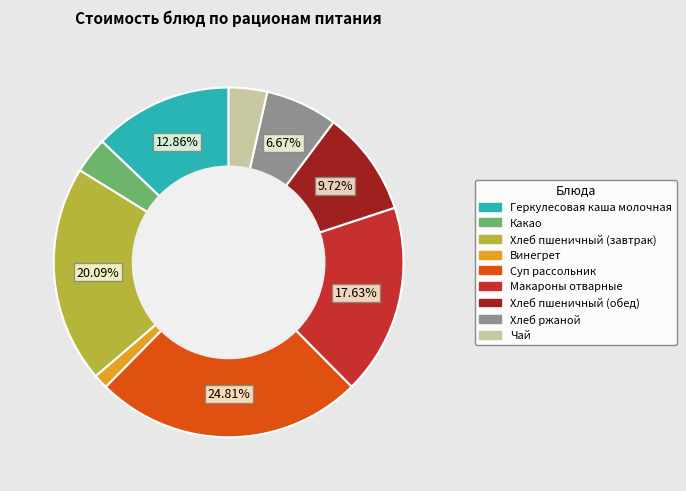

Count the number of slices in the pie.

9